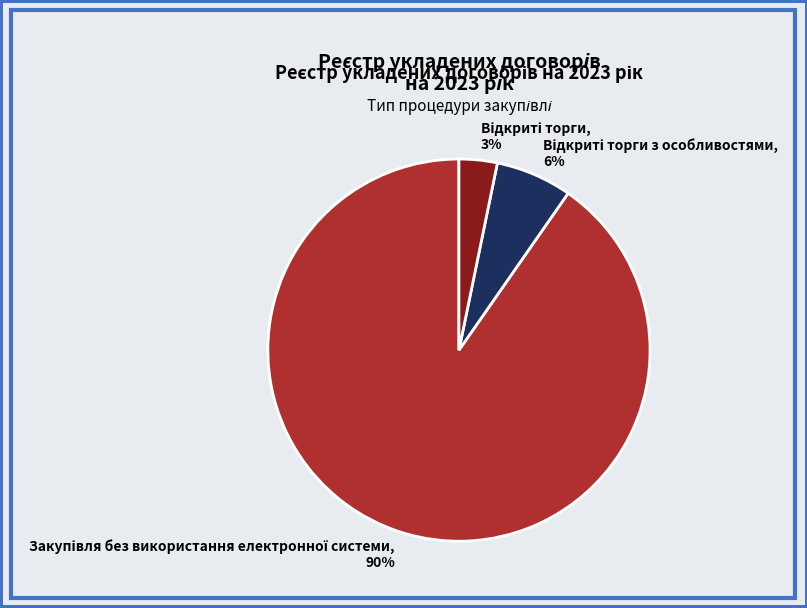

To the nearest percent, what is the average slice percentage?

33%